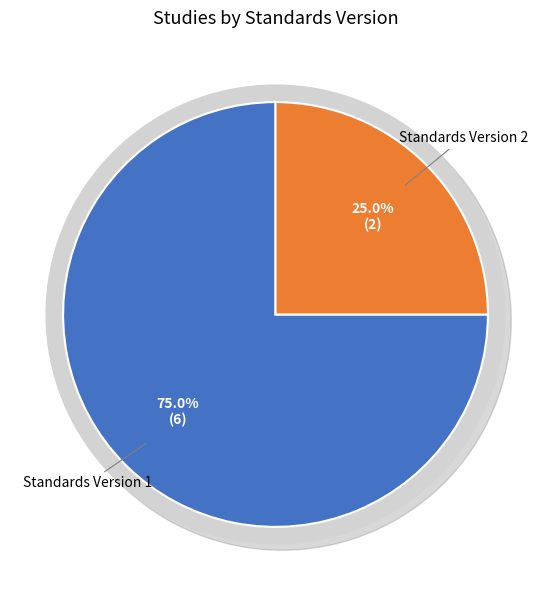

Count the number of slices in the pie.

8